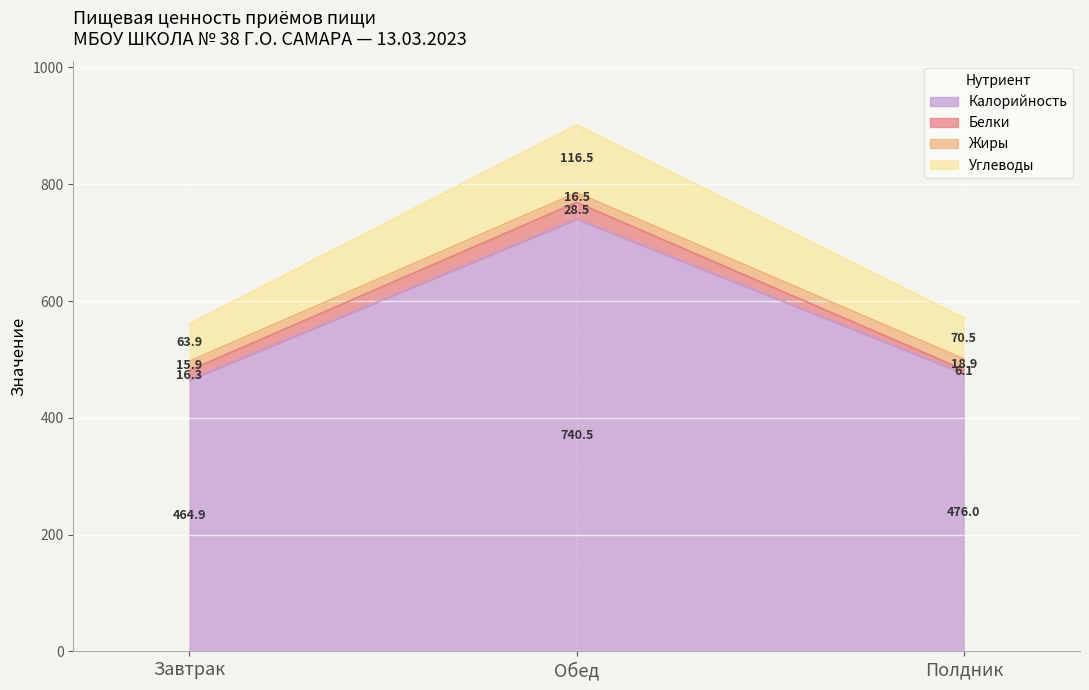

Rank the categories by Калорийность value from lowest to highest.

Завтрак, Полдник, Обед